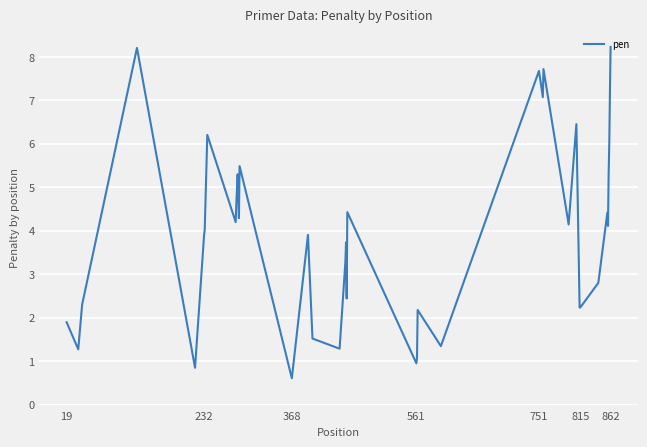

How many lines are shown in the chart?

1